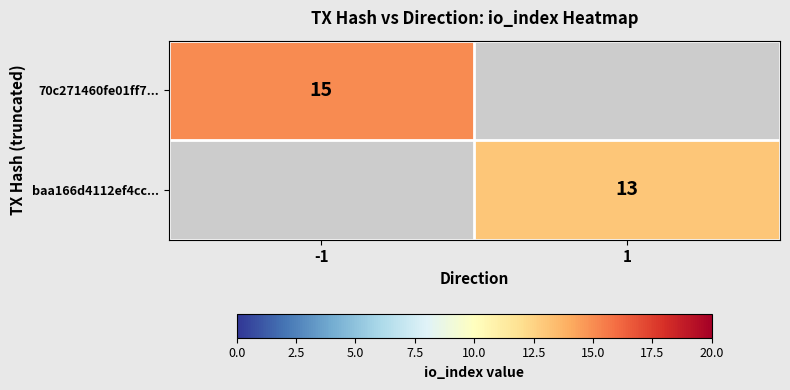

The value of baa166d4112ef4cc... at 1 is 22. True or false?

False